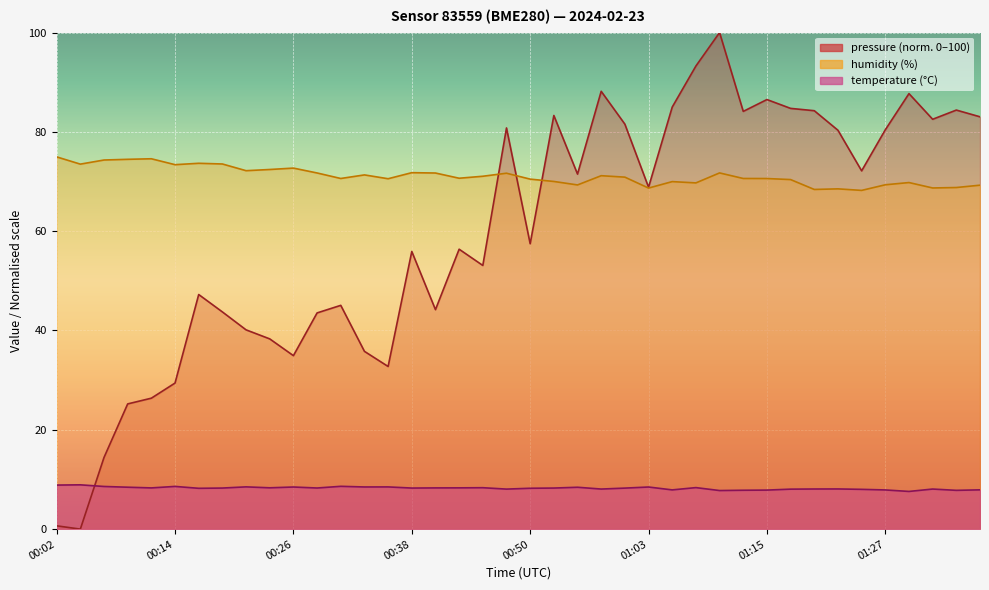

Which series ends up on top after the final intersection of pressure and humidity?

pressure